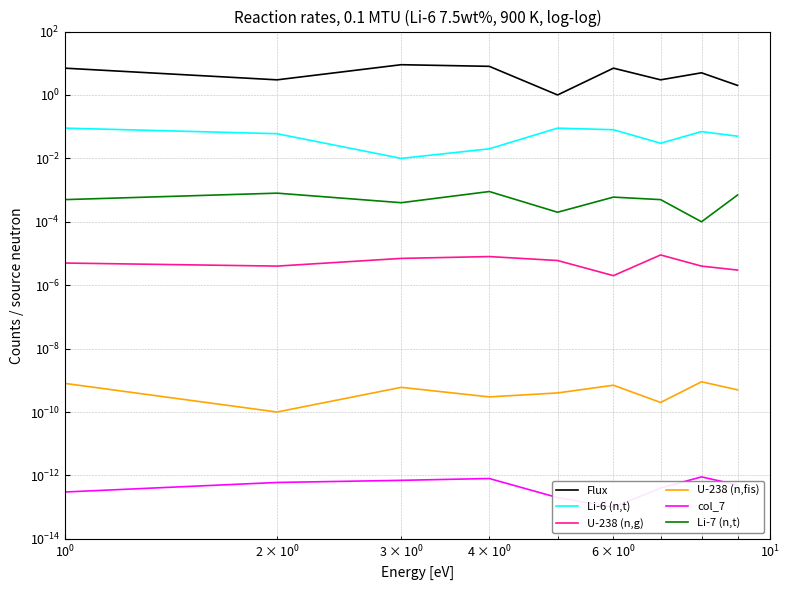

True or false: U-238 (n,fis) and Li-7 (n,t) cross at least once.

False